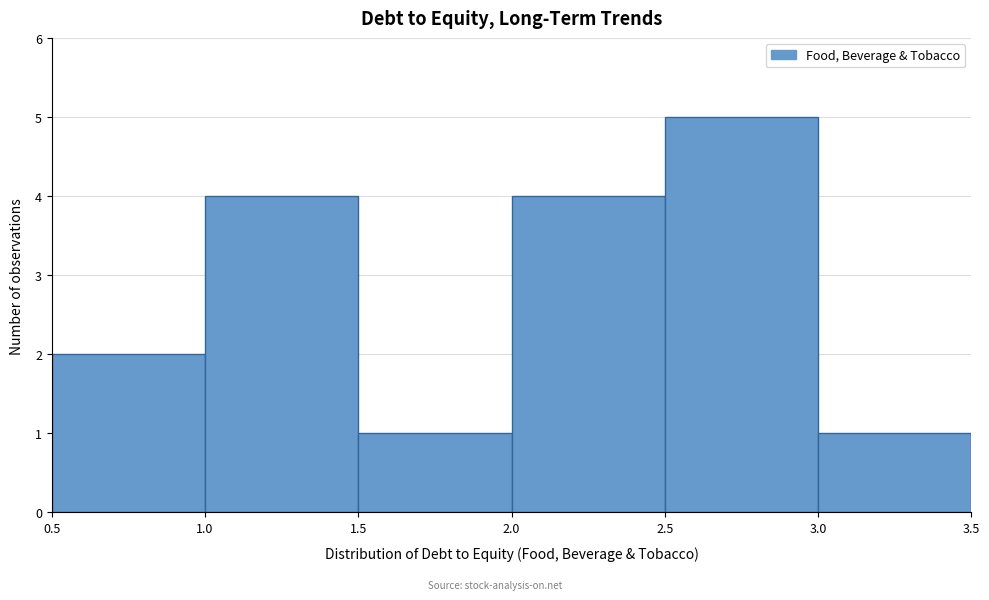

Which range on the x-axis has the tallest bar?

2.5 to 3.0